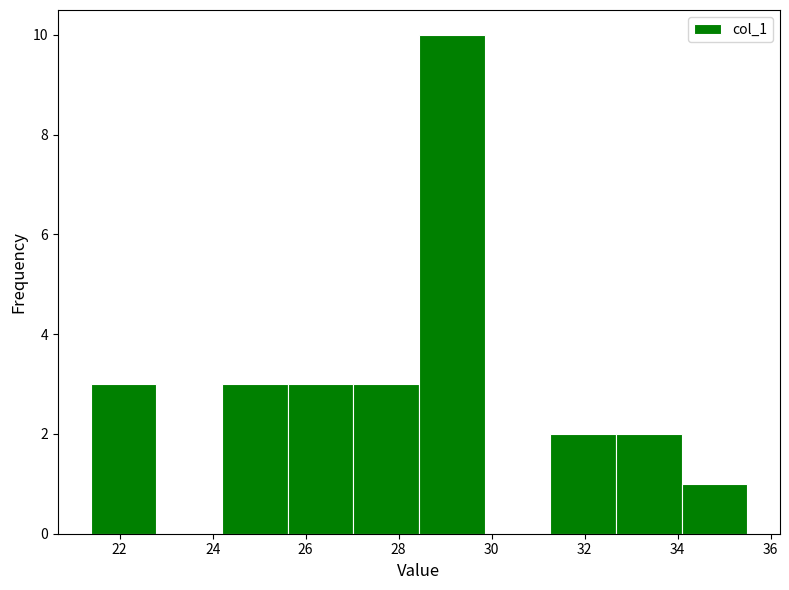

Reading left to right, list every bar in this chart as the range it spans on the x-axis followed by its height. Neither the bar edges nor the heights are printed on the chart, so give them approximately, as read against the axes.

21.4 to 22.8: 3
22.8 to 24.2: 0
24.2 to 25.6: 3
25.6 to 27.0: 3
27.0 to 28.4: 3
28.4 to 29.8: 10
29.8 to 31.2: 0
31.2 to 32.6: 2
32.6 to 34.0: 2
34.0 to 35.4: 1